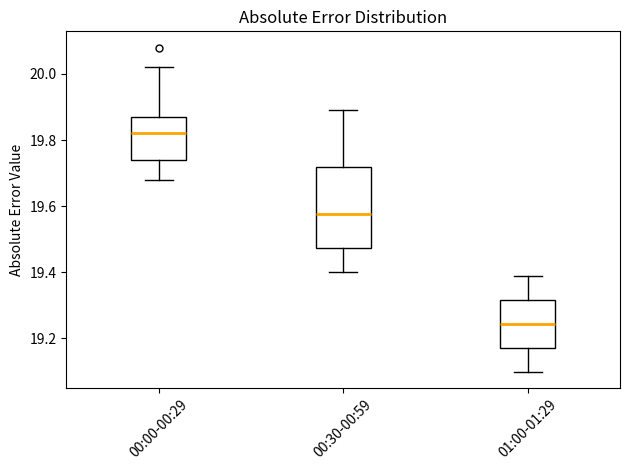

Which box's median line is the lowest?

01:00-01:29